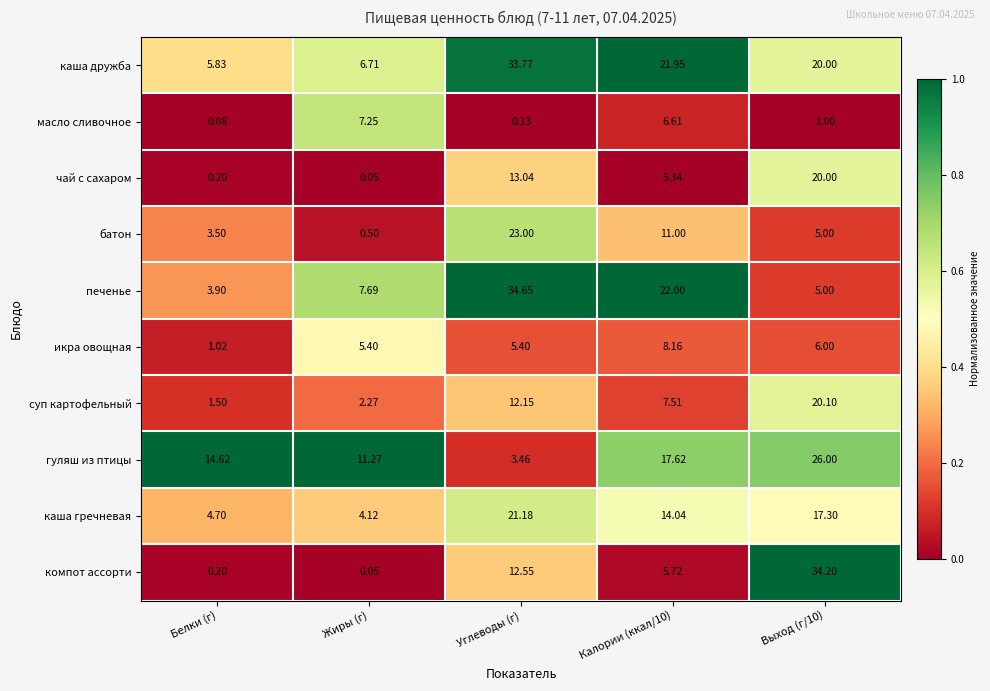

What is the total value across all series at Жиры (г)?

45.3